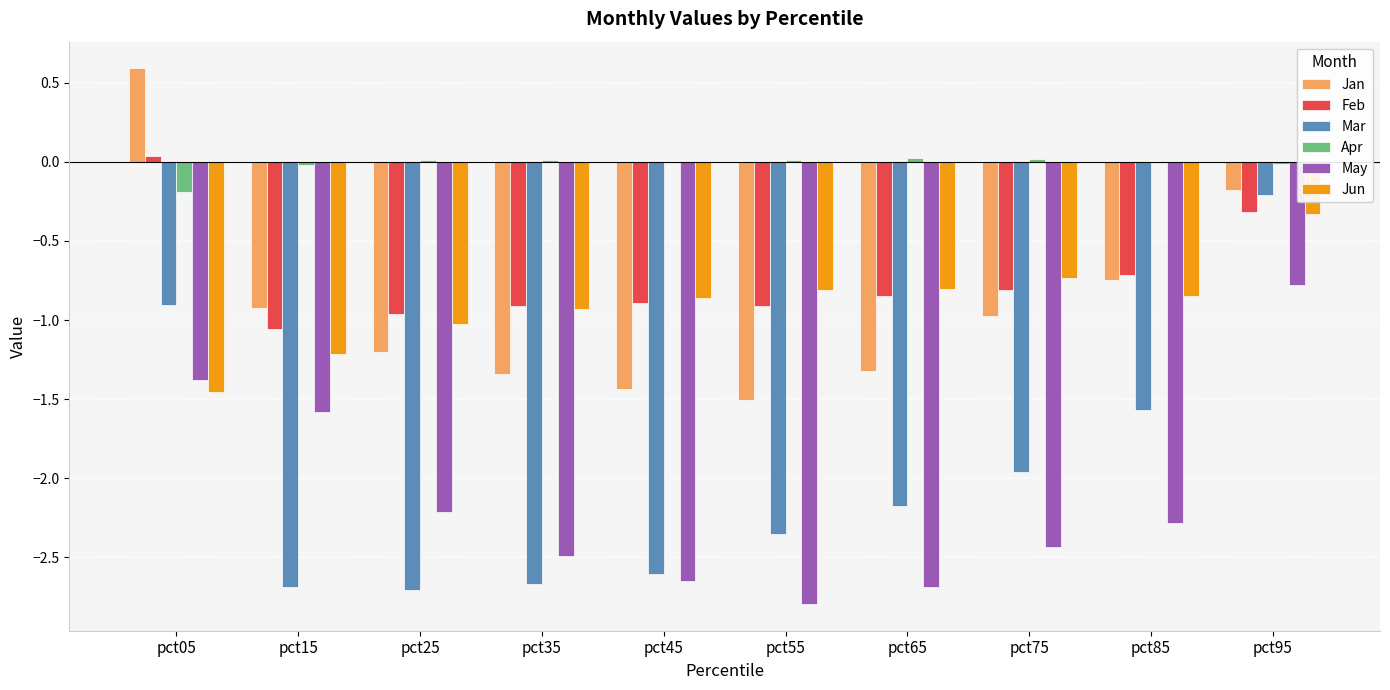

What is the spread (max minus min) of values at pct35?

2.7